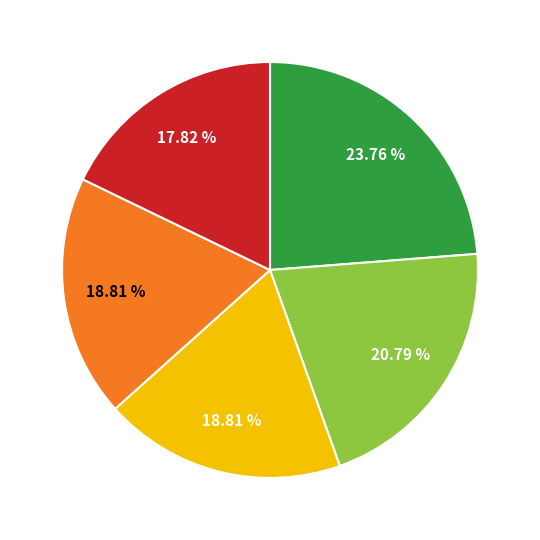

Does any single category account for the majority?

No